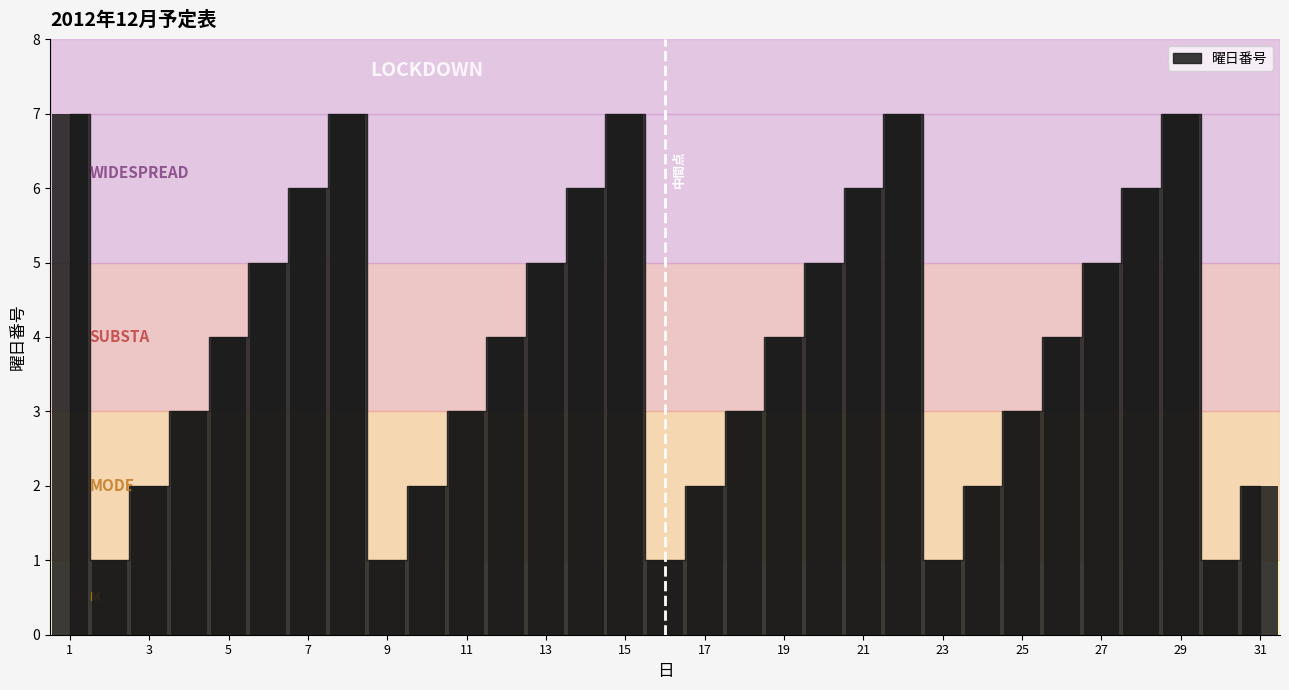

What is the difference between the maximum and minimum values?

6